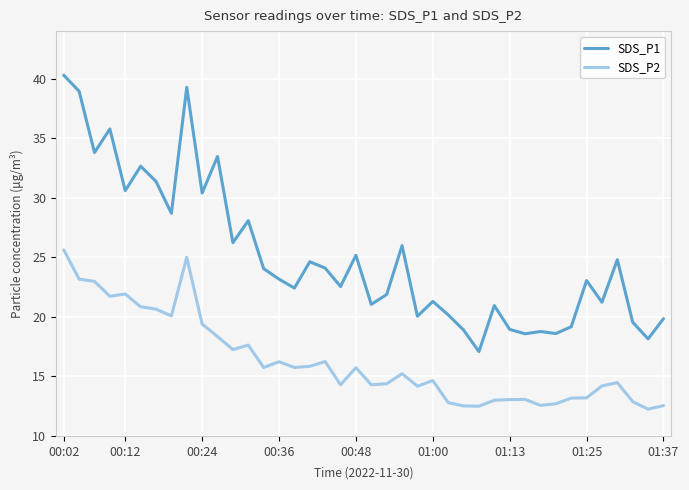

Rank the series by their maximum value, from highest to lowest.

SDS_P1, SDS_P2